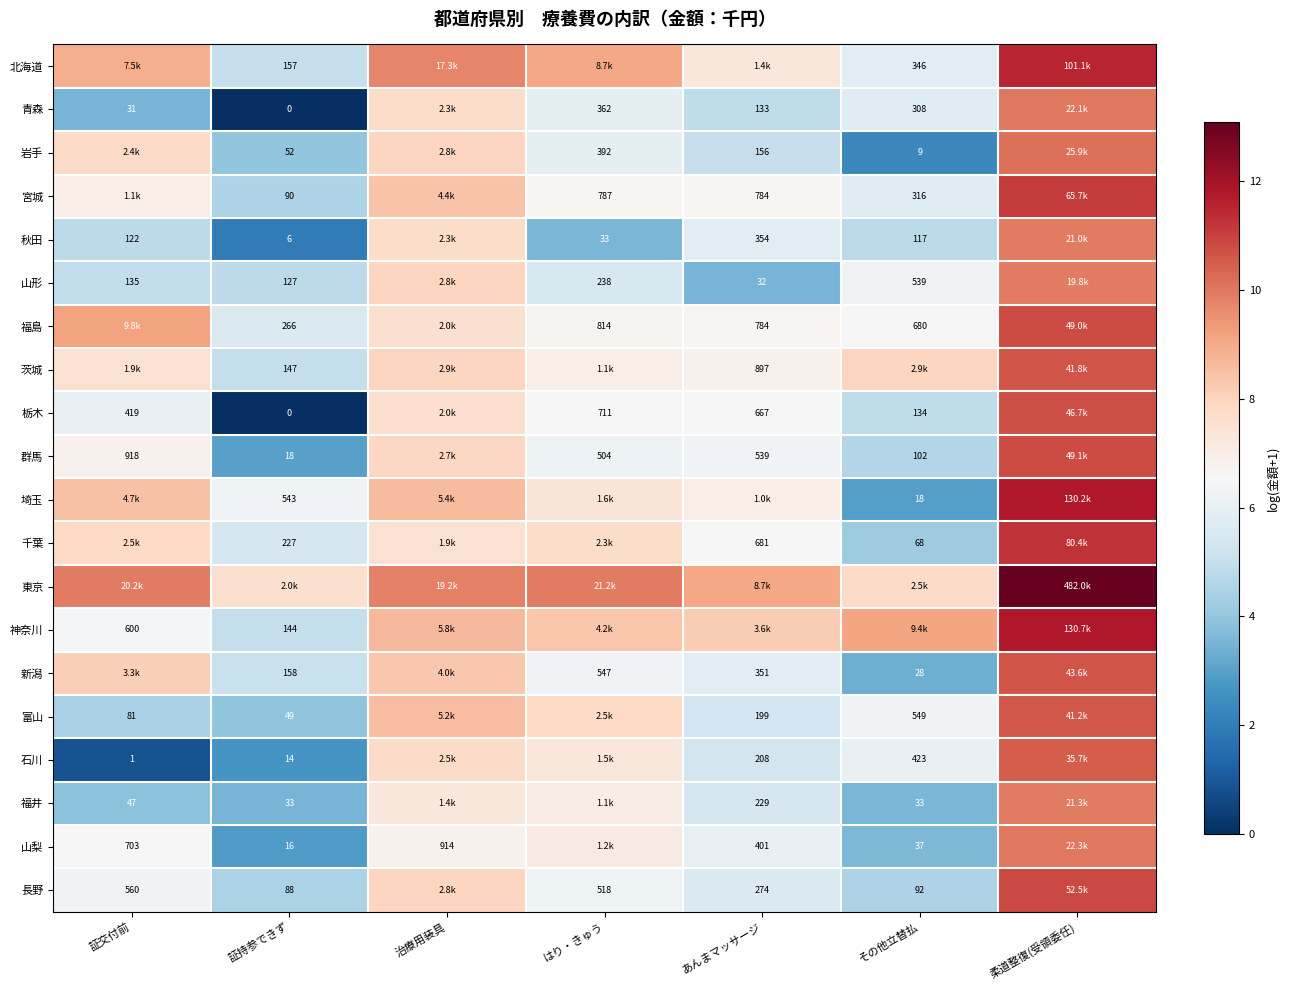

Is the value of 宮城 at 証持参できず greater than the value of 埼玉 at 証持参できず?

No